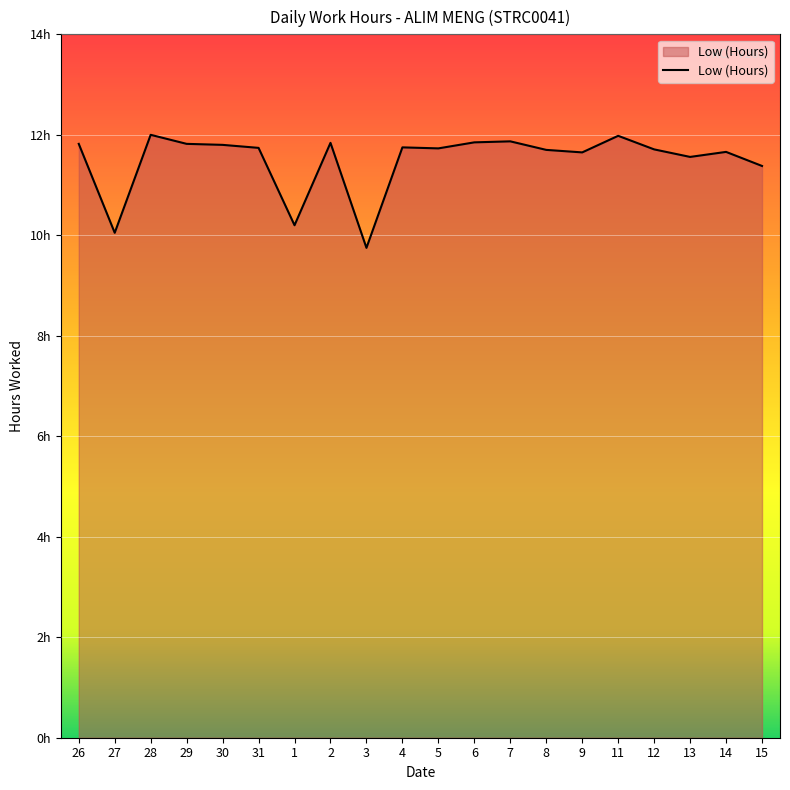

What is the change in value from 30 to 12?

-0.1